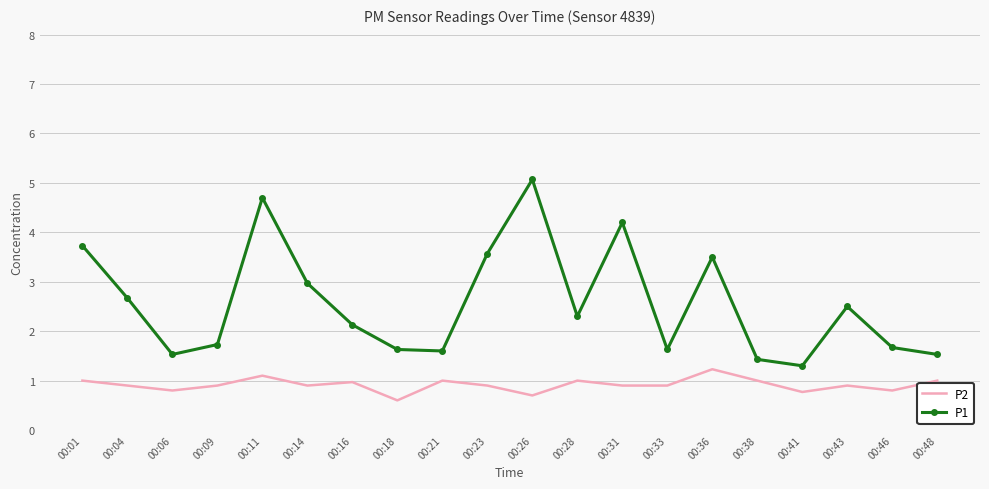

Which series has the widest spread of values?

P1